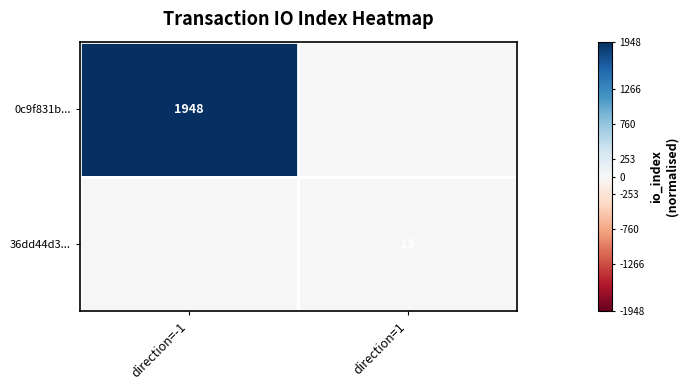

The value of 36dd44d3... at direction=1 is 13. True or false?

True